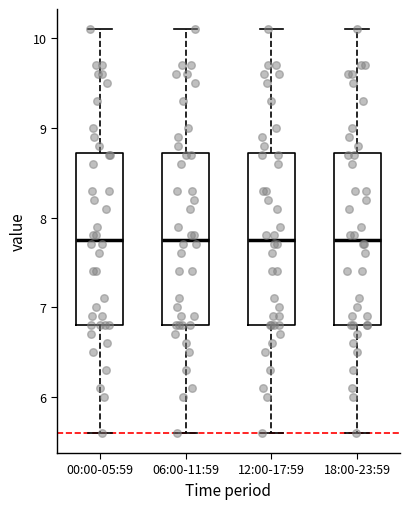

Reading left to right, read every box against the y-axis: the position of its median line, the range the box covers, and the ends of its whiskers. The values are not printed on the chart, so give them approximately, as read against the axis.

00:00-05:59: median 7.8, box 6.8 to 8.7, whiskers 5.6 to 10.1
06:00-11:59: median 7.8, box 6.8 to 8.7, whiskers 5.6 to 10.1
12:00-17:59: median 7.8, box 6.8 to 8.7, whiskers 5.6 to 10.1
18:00-23:59: median 7.8, box 6.8 to 8.7, whiskers 5.6 to 10.1